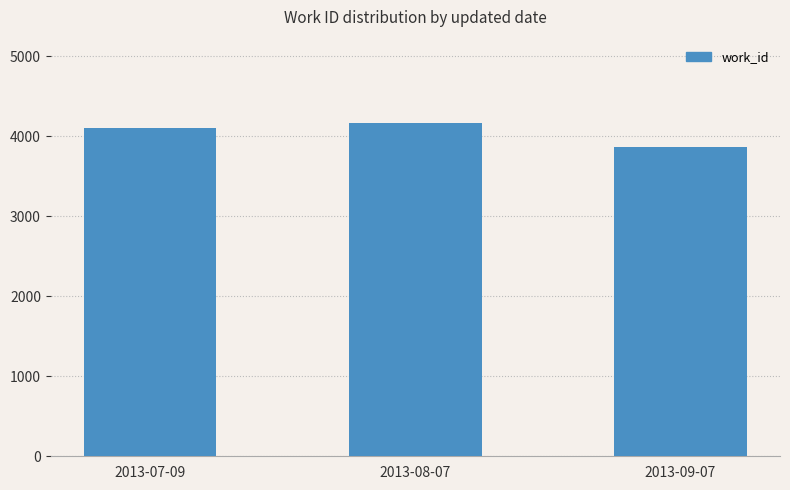

What is the label of the 1st bar from the left?

2013-07-09